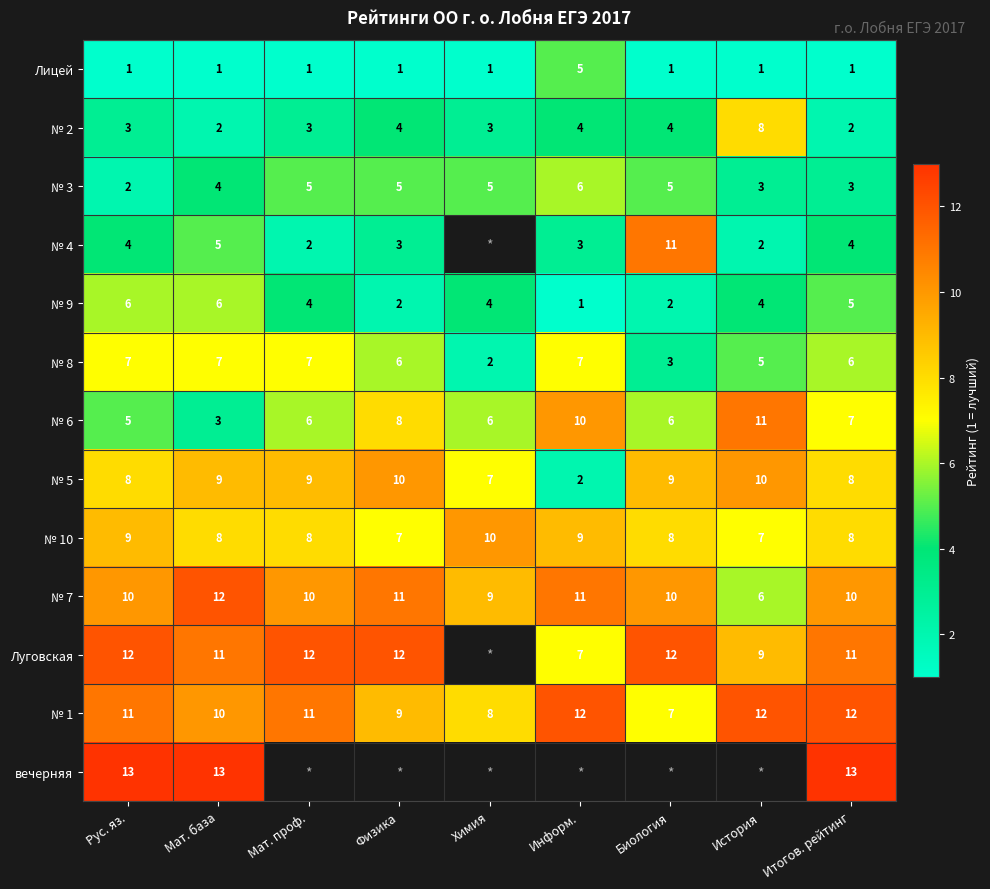

The № 10 series shows 2.5 at История. True or false?

False